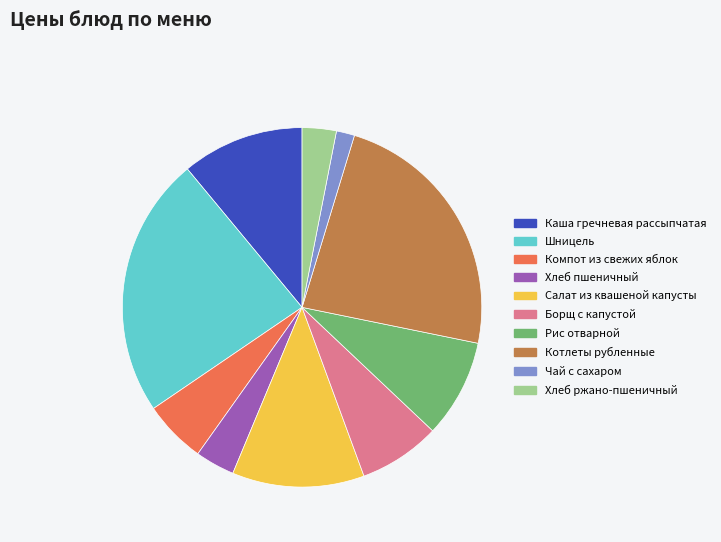

The Шницель slice represents 16% of the pie. True or false?

False